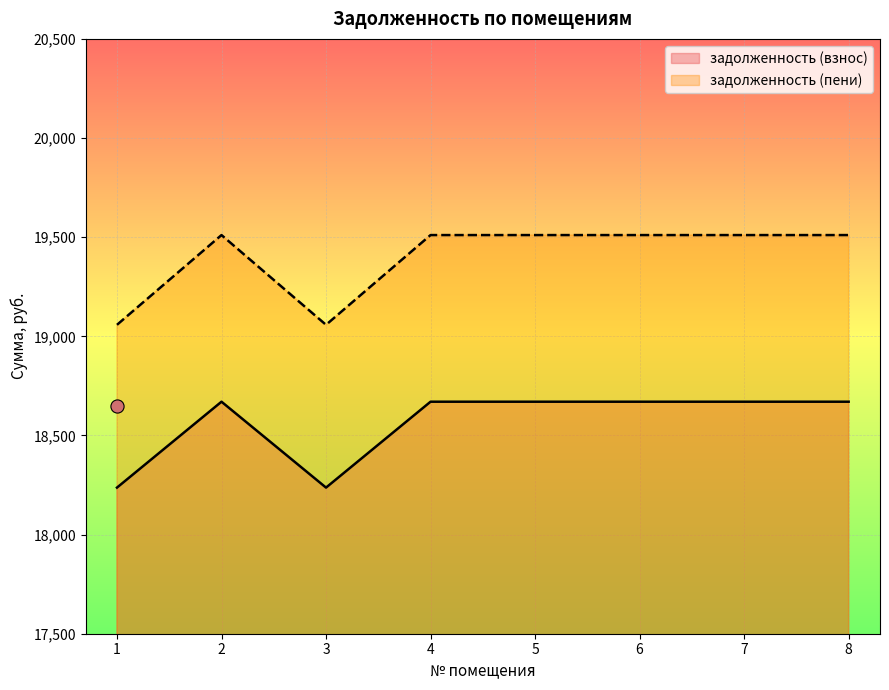

Which series reaches the minimum Y coordinate?

задолженность (взнос)